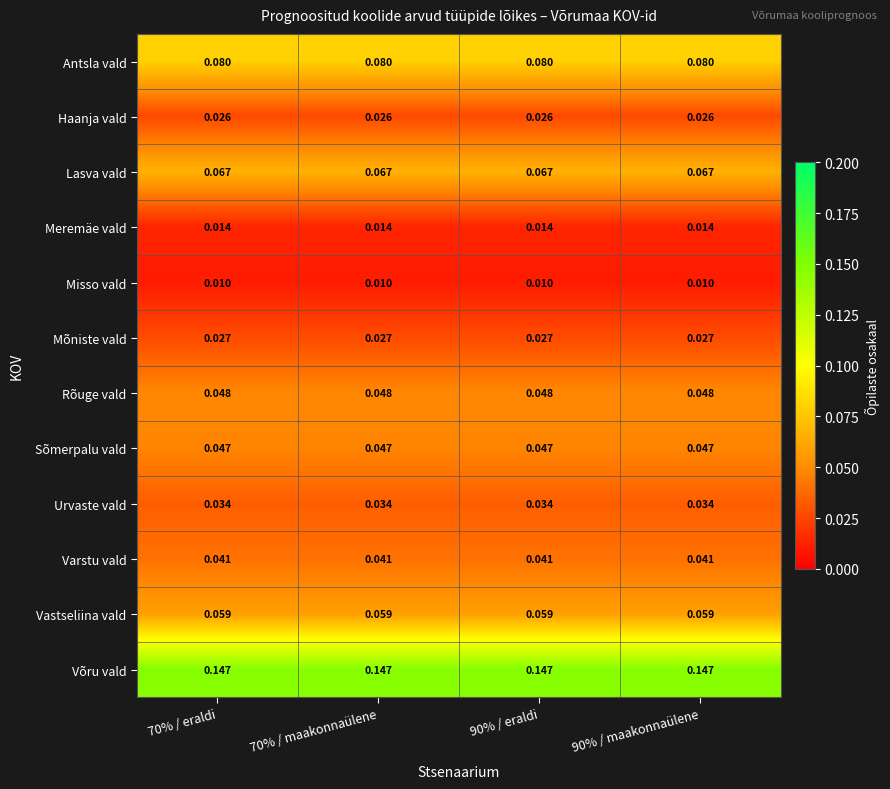

At 70% / eraldi, list the series in order from largest to smallest.

Võru vald, Antsla vald, Lasva vald, Vastseliina vald, Rõuge vald, Sõmerpalu vald, Varstu vald, Urvaste vald, Mõniste vald, Haanja vald, Meremäe vald, Misso vald